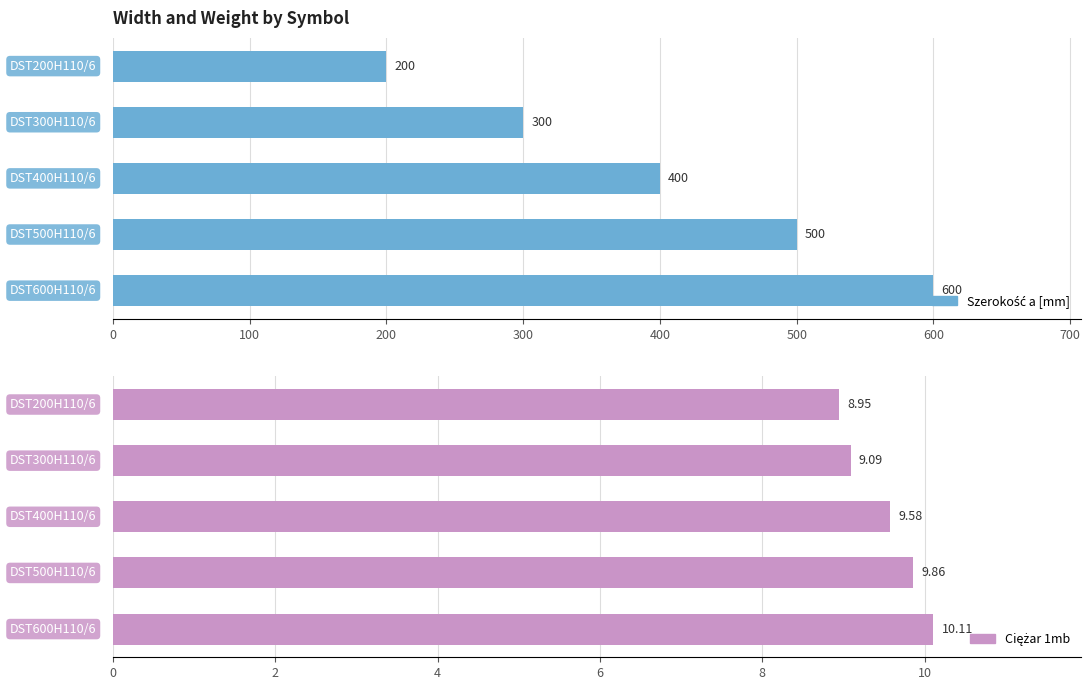

How many bars are there in each group?

2